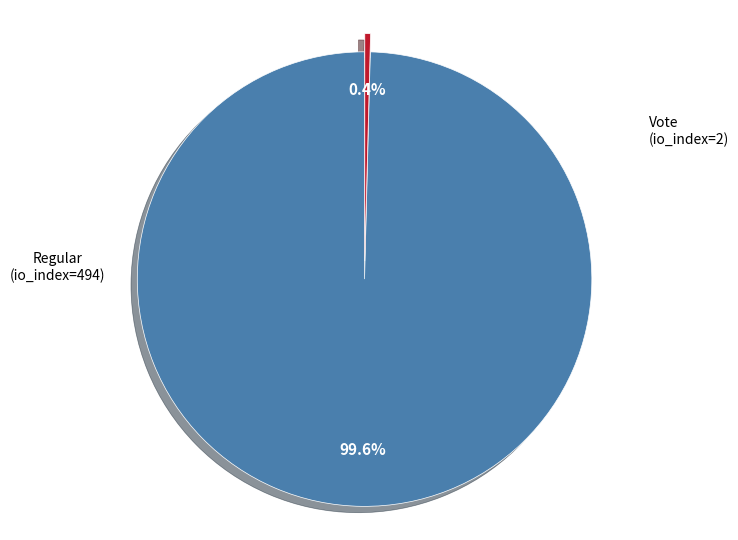

Is there any slice that represents more than half of the pie?

Yes